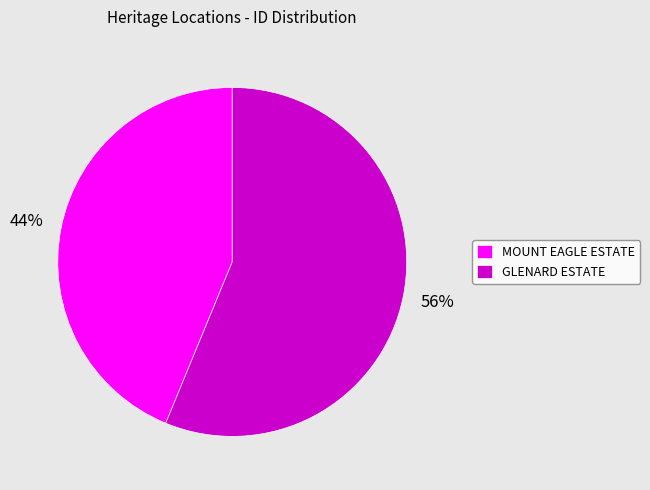

How many slices are in this pie chart?

2